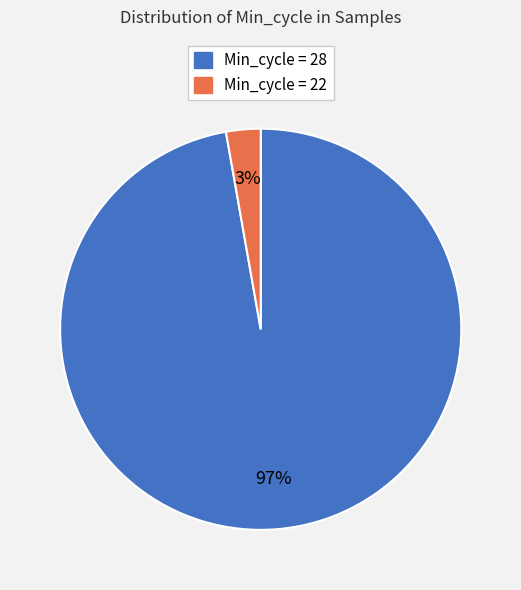

Is there any slice that represents more than half of the pie?

Yes